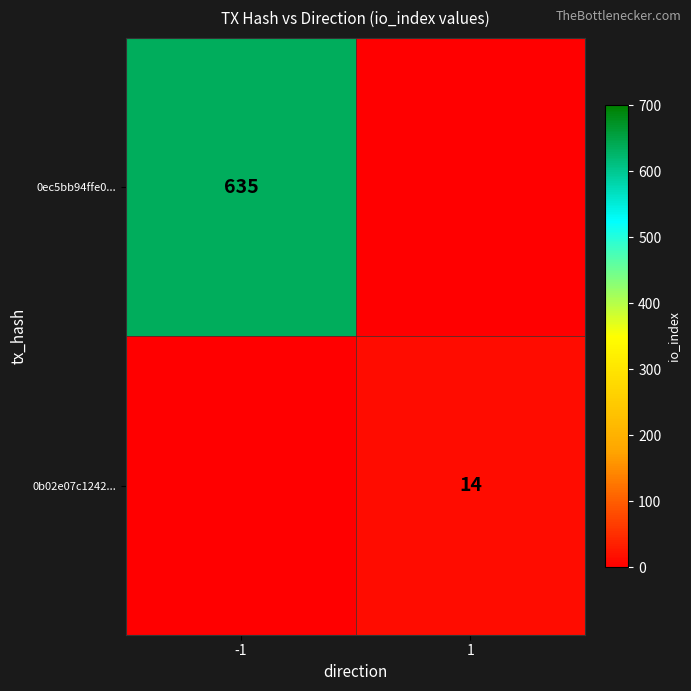

Which series changed the most between -1 and 1?

0ec5bb94ffe0...